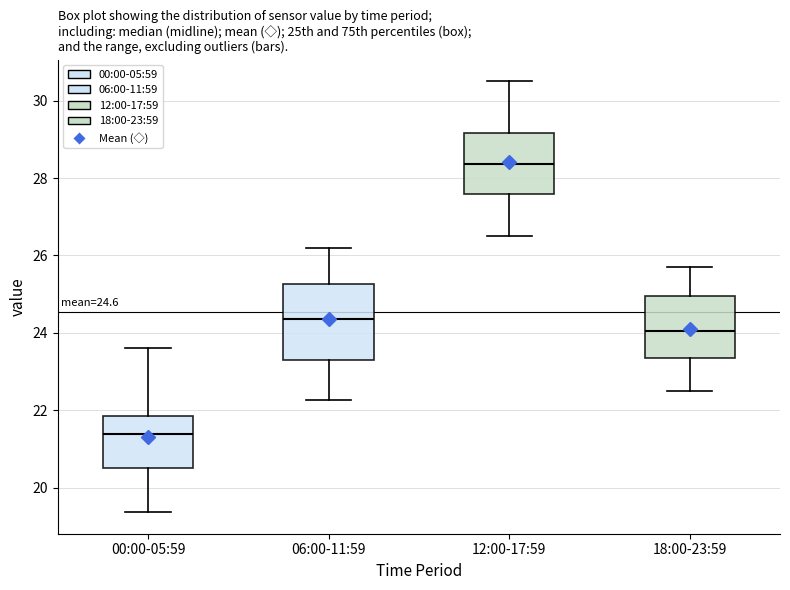

Comparing the boxes themselves (not the whiskers), which one is the tallest?

06:00-11:59